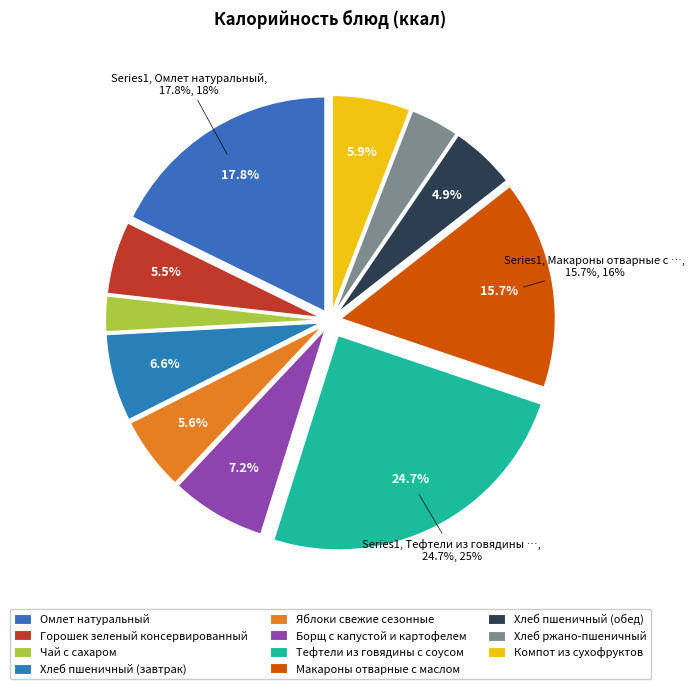

Combined, what portion of the pie is Макароны отварные с маслом and Горошек зеленый консервированный?

21.2%